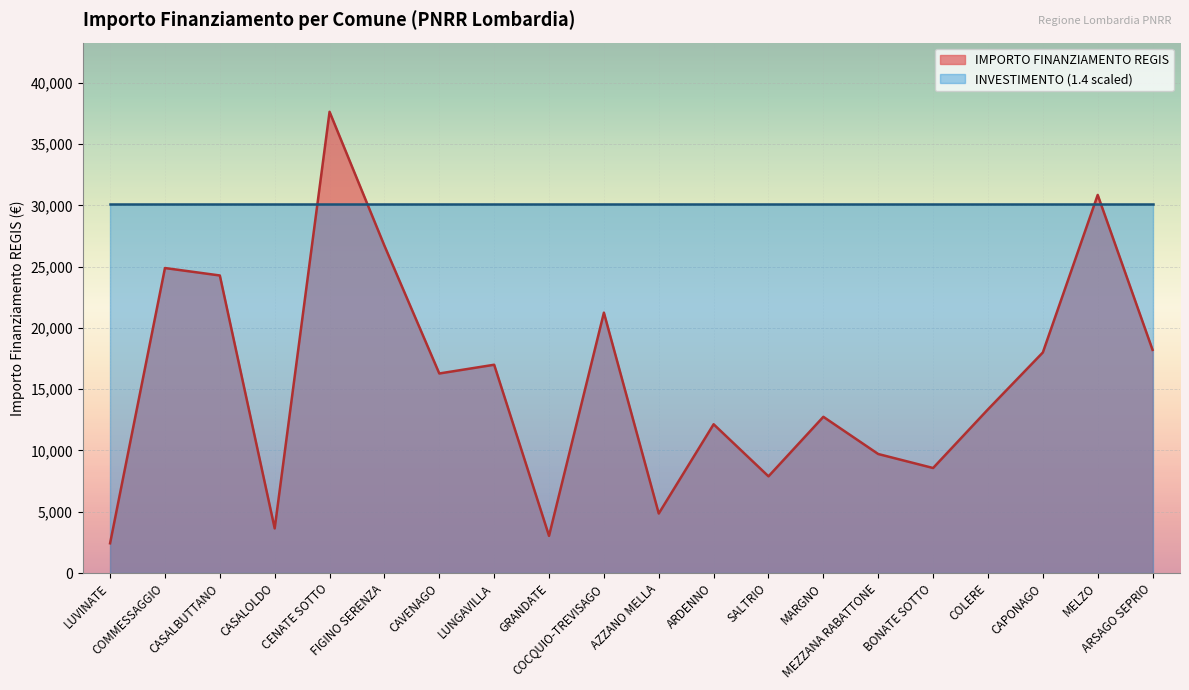

At which category does the chart reach its peak across all series?

CENATE SOTTO